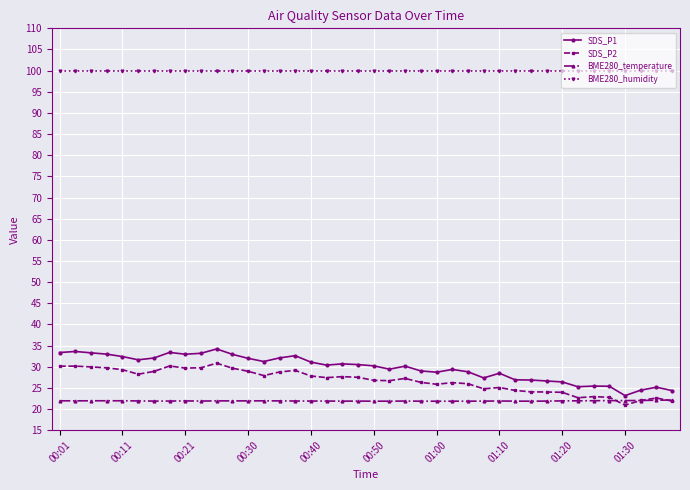

What is the value of the SDS_P1 point at the 13th from the left?

32.0